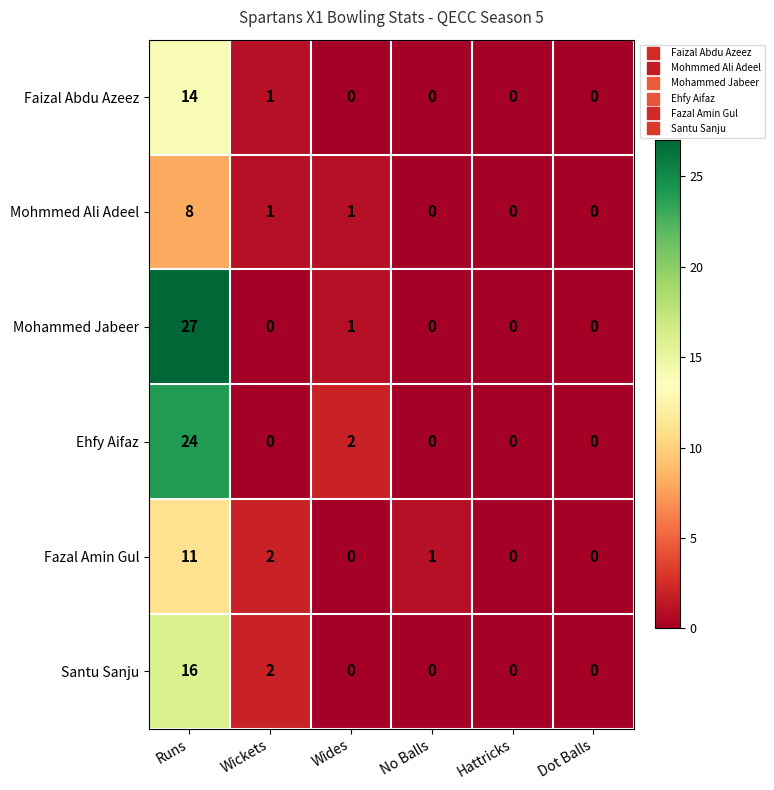

How many distinct data groups are displayed?

6